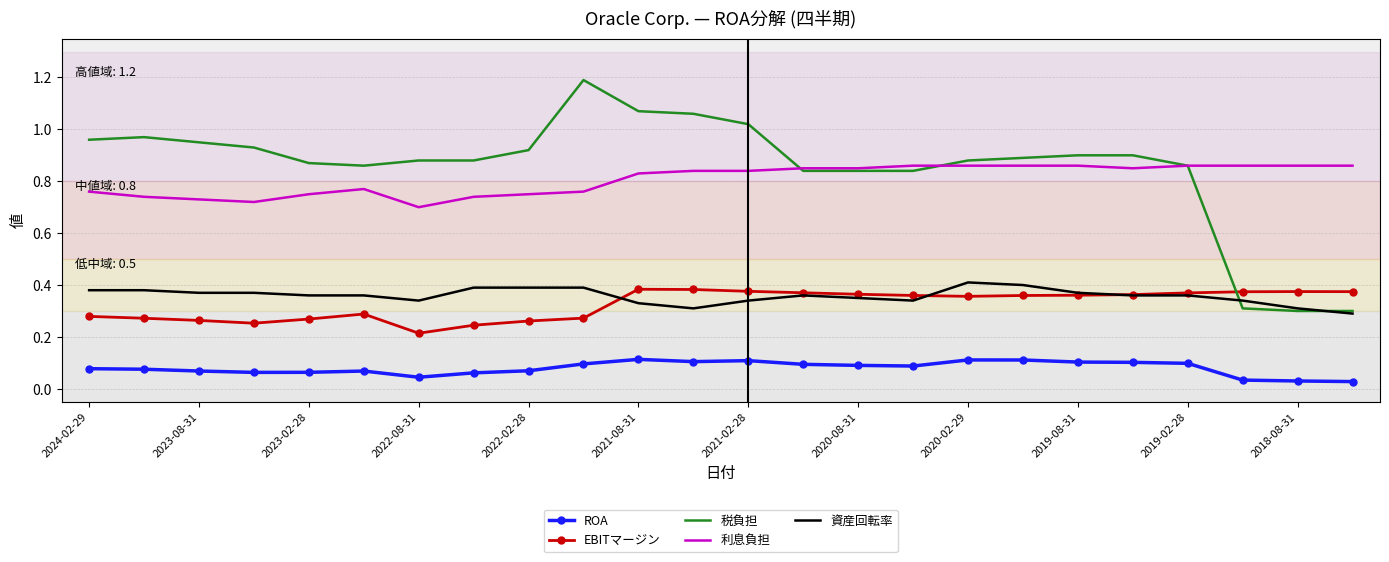

After their last crossing, which series has the higher values: 資産回転率 or EBITマージン?

EBITマージン